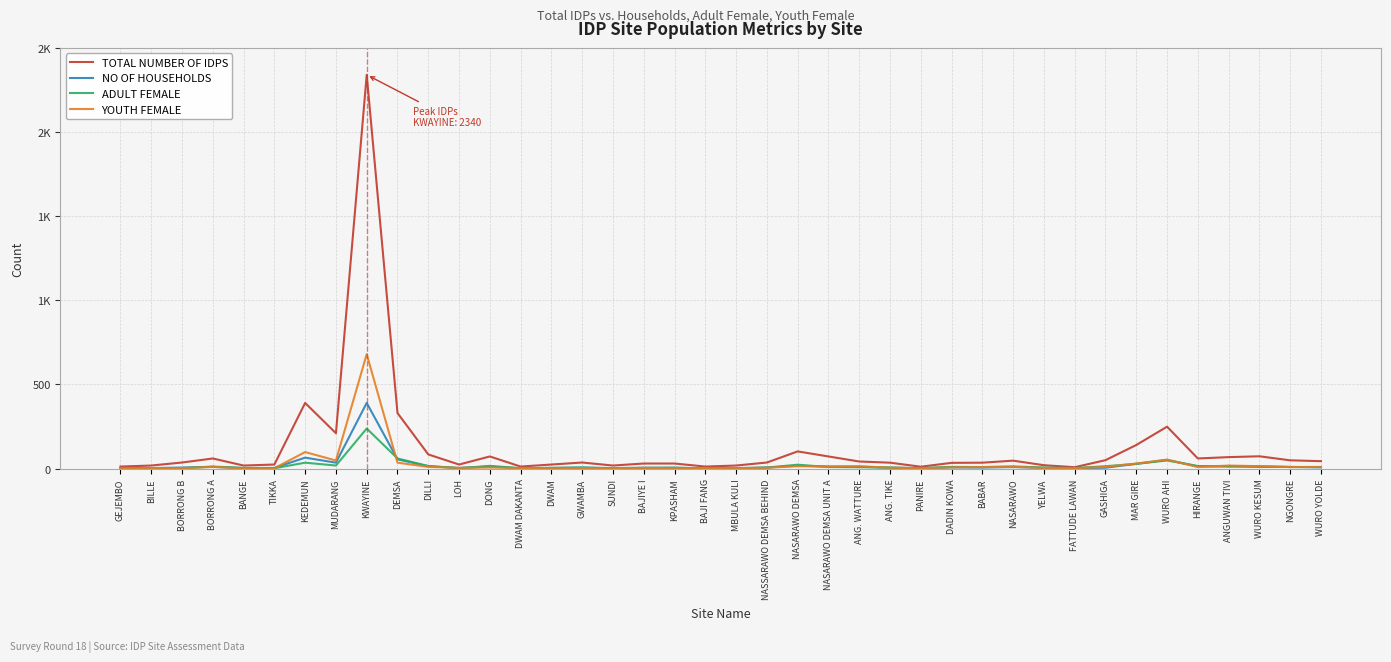

Is this an area chart (filled region under the line)?

No